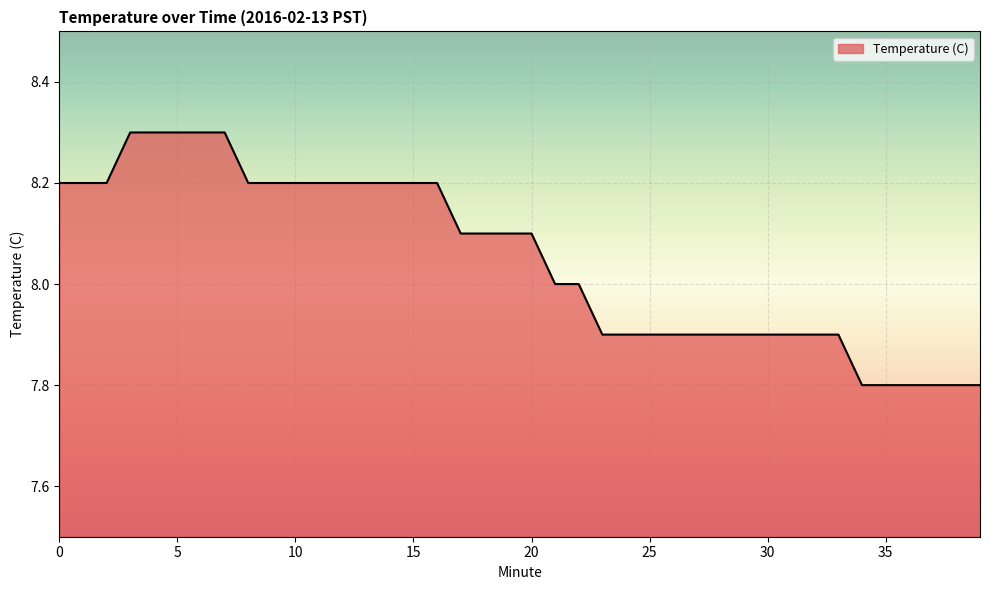

What is the difference between the maximum and minimum values?

0.5